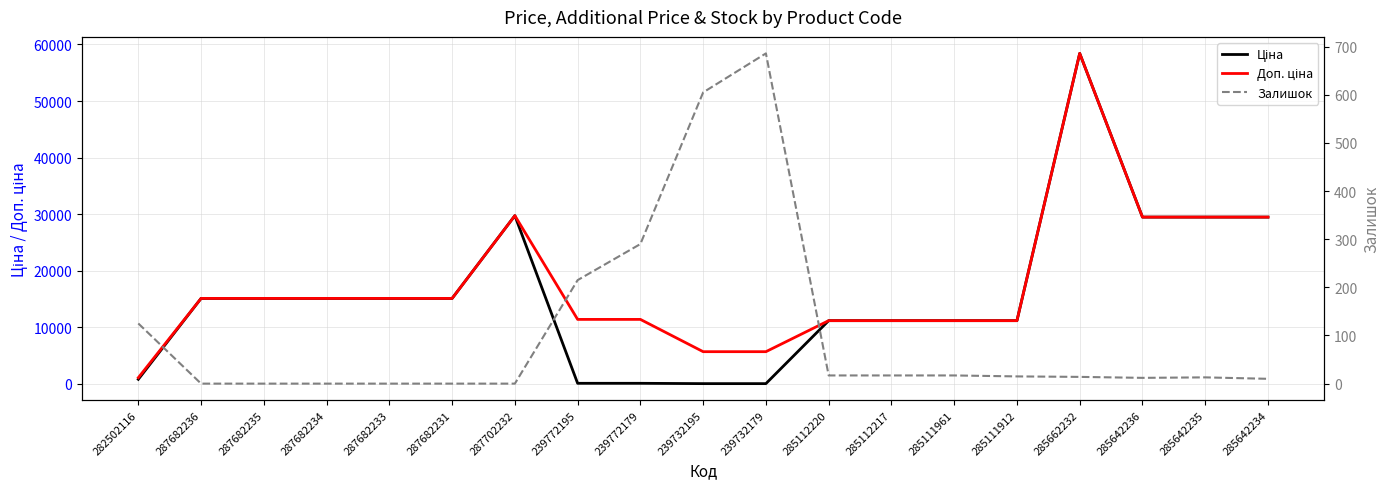

Reading left to right, what are all the values shown in this chart?

Ціна: 818.5	15120.0	15120.0	15120.0	15120.0	15120.0	29747.2	114.1	114.1	57.0	57.0	11188.2	11188.2	11188.2	11188.2	58426.5	29491.5	29491.5	29491.5
Доп. ціна: 1109.2	15120.0	15120.0	15120.0	15120.0	15120.0	29747.2	11410.0	11410.0	5705.0	5705.0	11188.2	11188.2	11188.2	11188.2	58426.5	29491.5	29491.5	29491.5
Залишок: 125.0	0.0	0.0	0.0	0.0	0.0	0.0	215.0	290.0	605.0	686.0	17.0	17.0	17.0	15.0	14.0	12.0	13.0	10.0